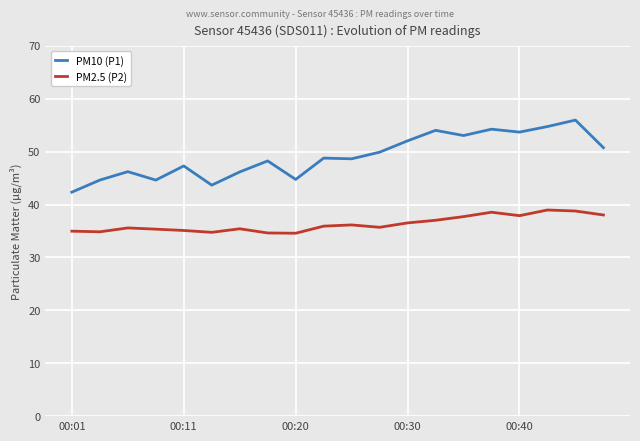

Which series has the largest range (max minus min)?

PM10 (P1)